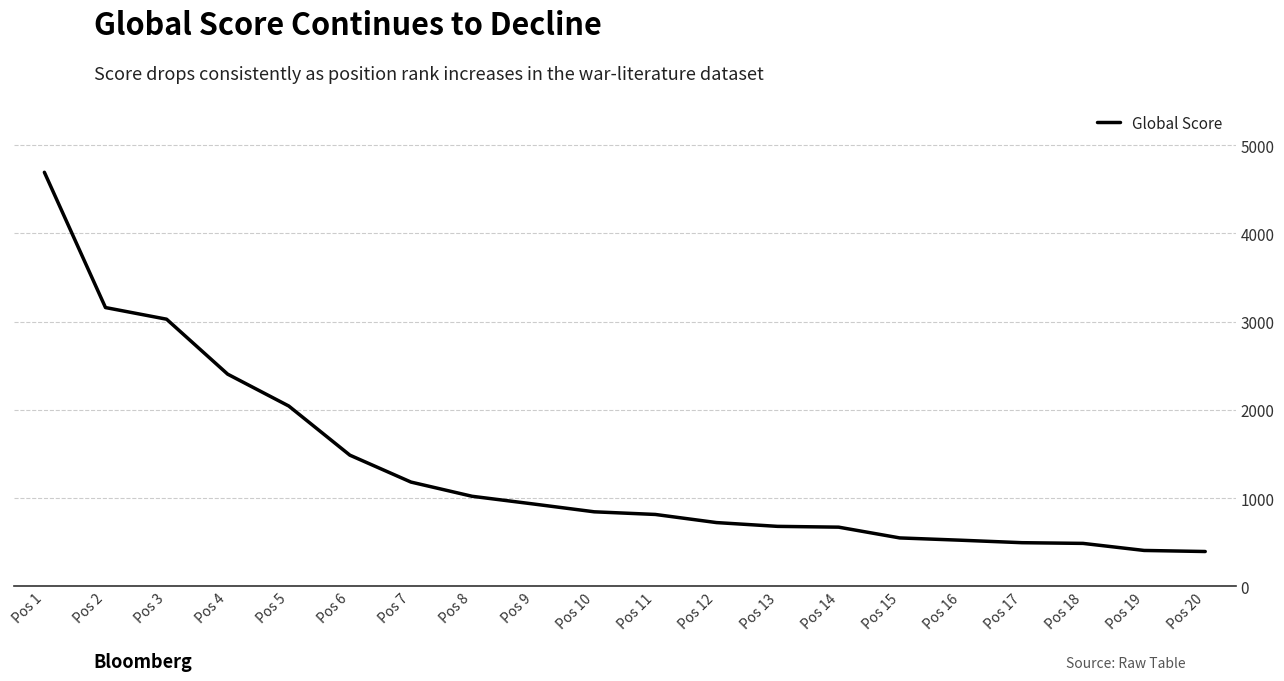

Where is the data nearest to the value 2543?

Pos 4